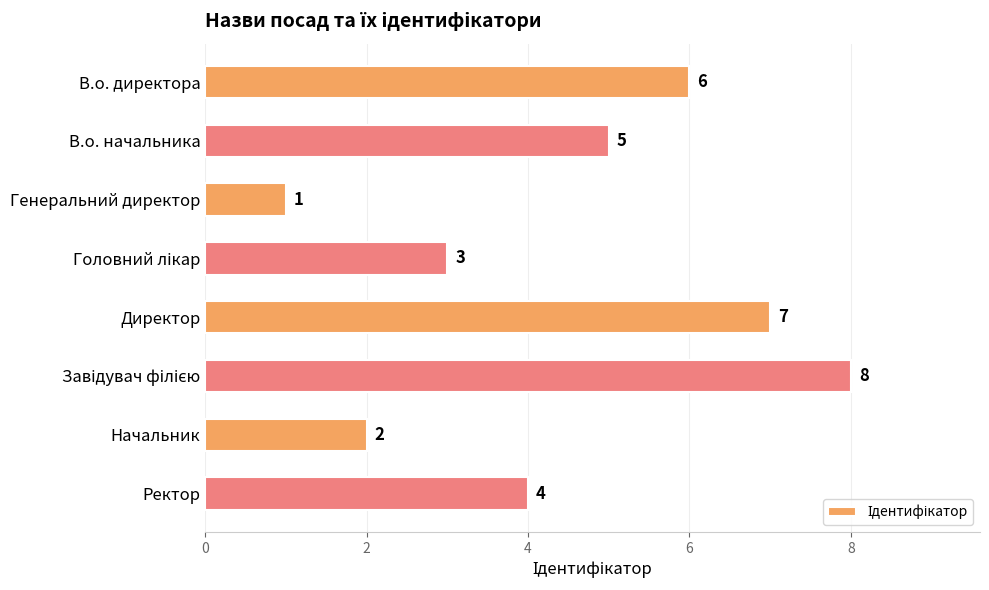

What is the sum of the values at Генеральний директор and Начальник?

3